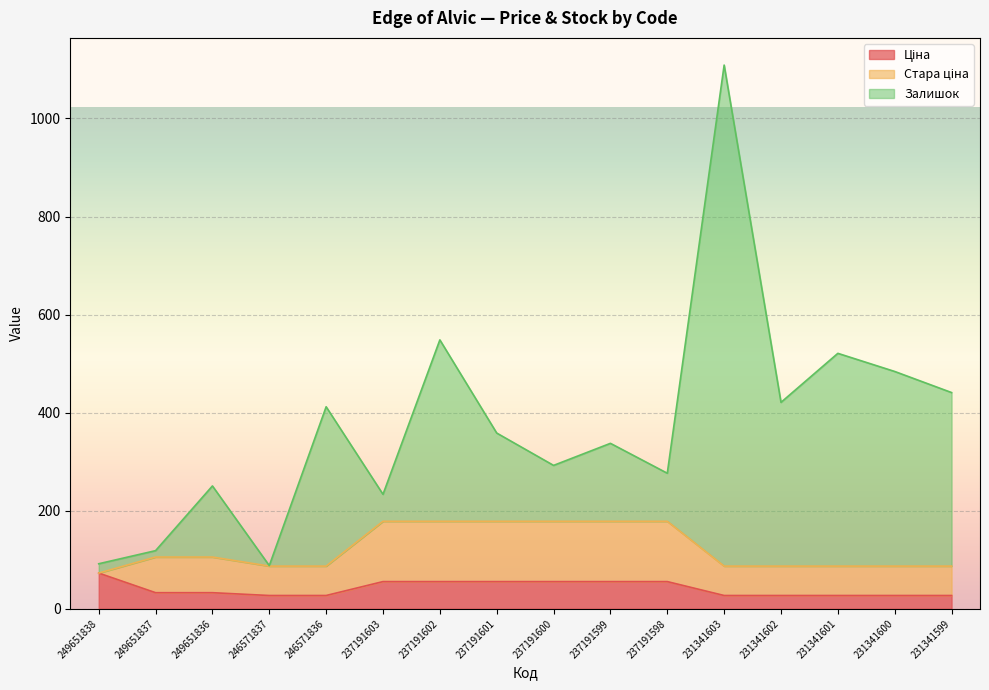

What is the difference between the maximum and second lowest values in the Ціна series?

45.8